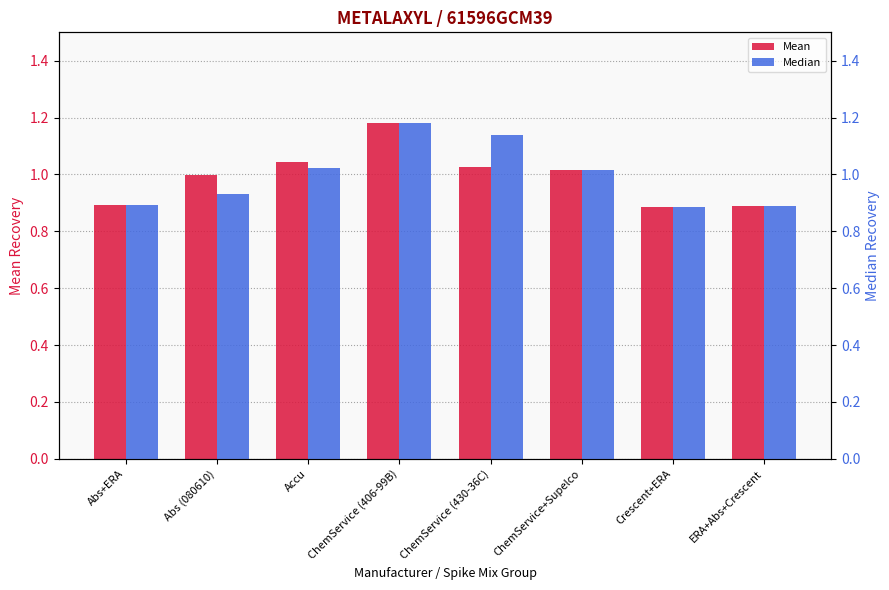

Where does the Median series first go above 1?

Accu